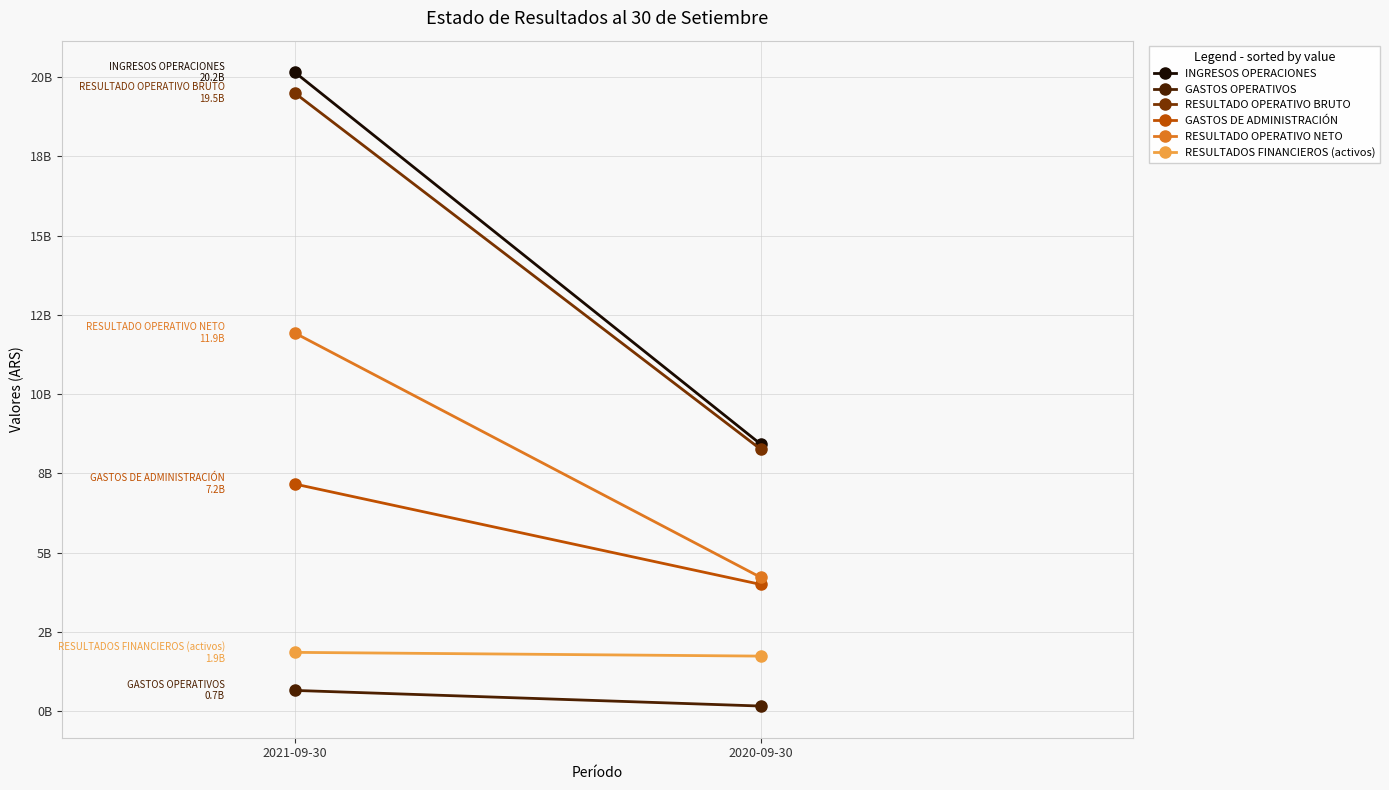

What is the total value across all series at 2020-09-30?

26.8